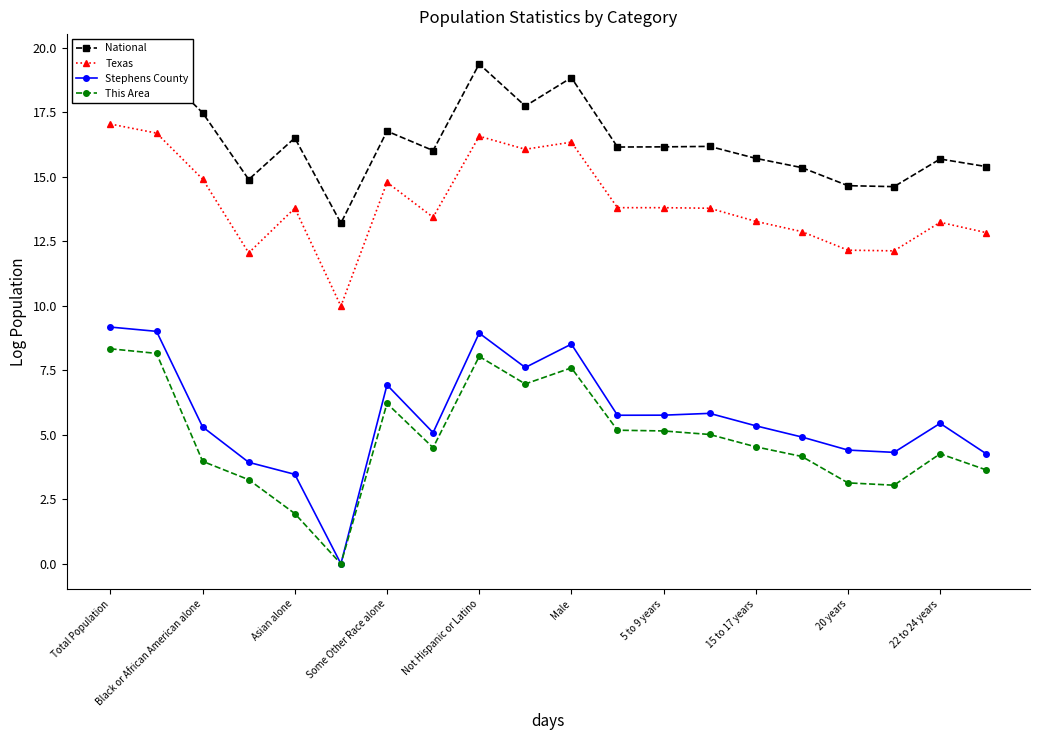

Where does the Stephens County series first go above 5?

Total Population